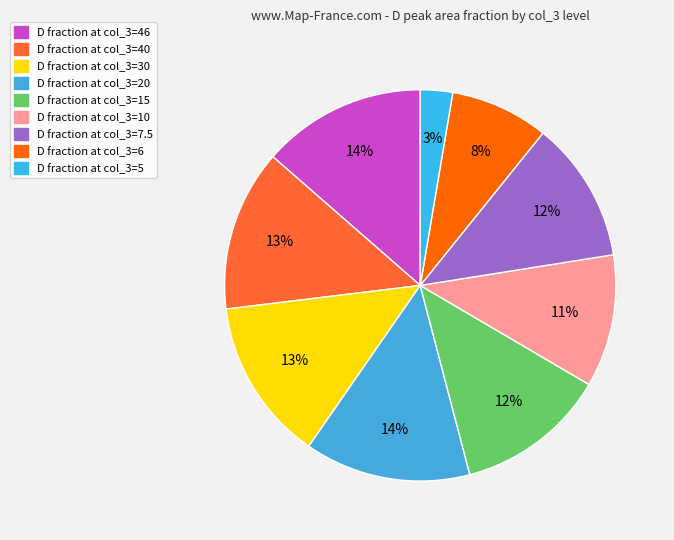

How many slices are in this pie chart?

9